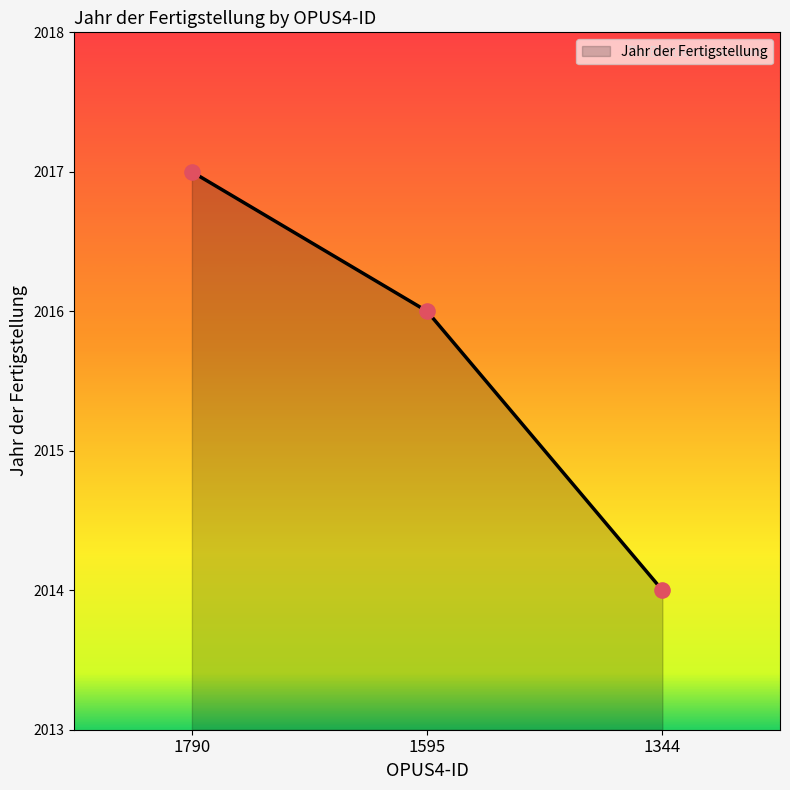

Between 1790 and 1344, which is larger?

1790